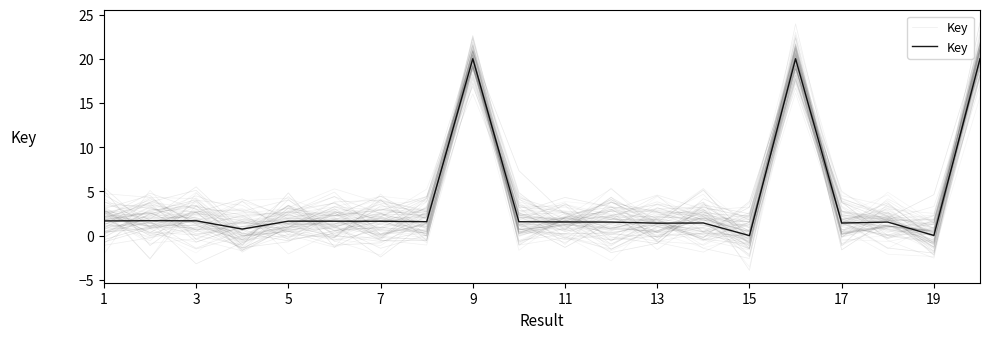

Between 17 and 18, which is larger?

17